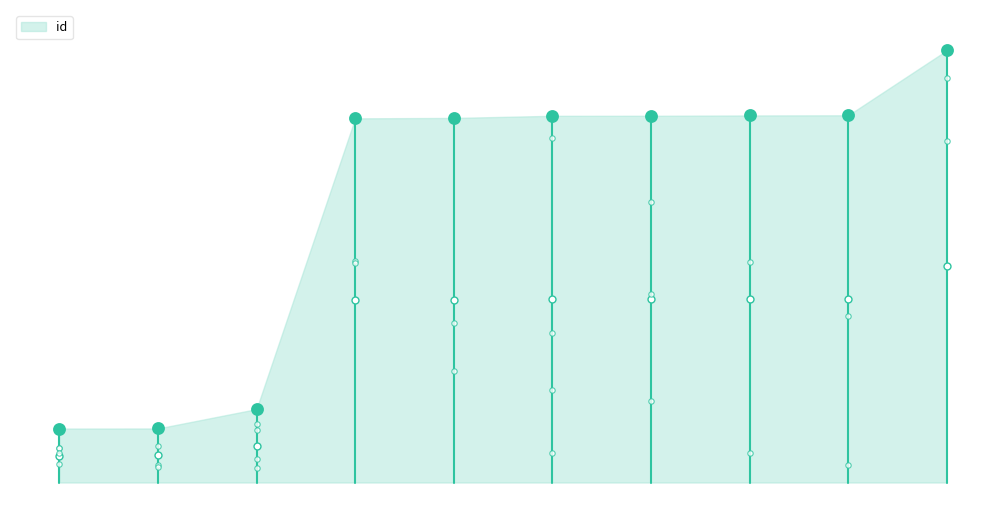

Which has a higher value, 7553 or 4255?

7553